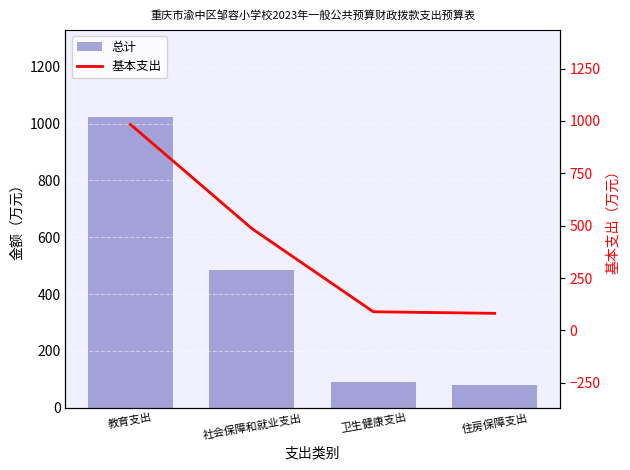

What is the sum of all 总计 values?

1680.1